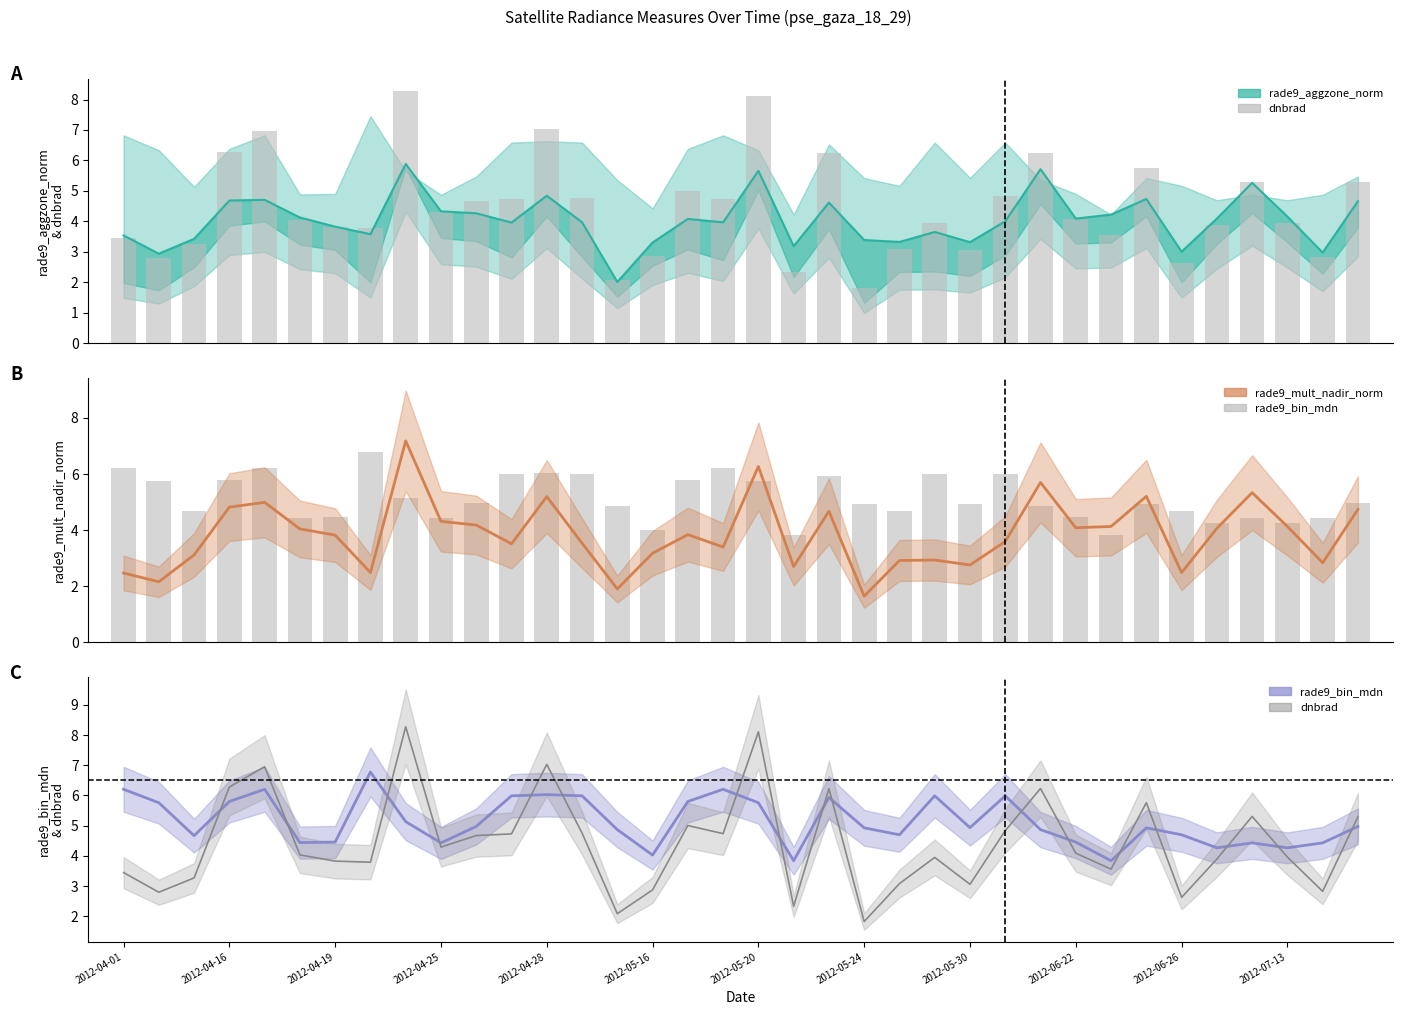

What is the sum of all dnbrad values?

159.8